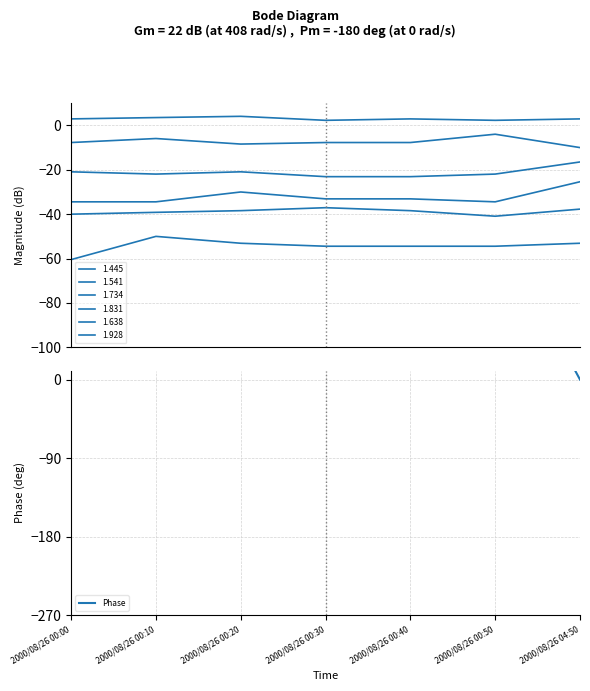

What is the change in value from 2000/08/26 00:20 to 2000/08/26 00:30?

+77.1